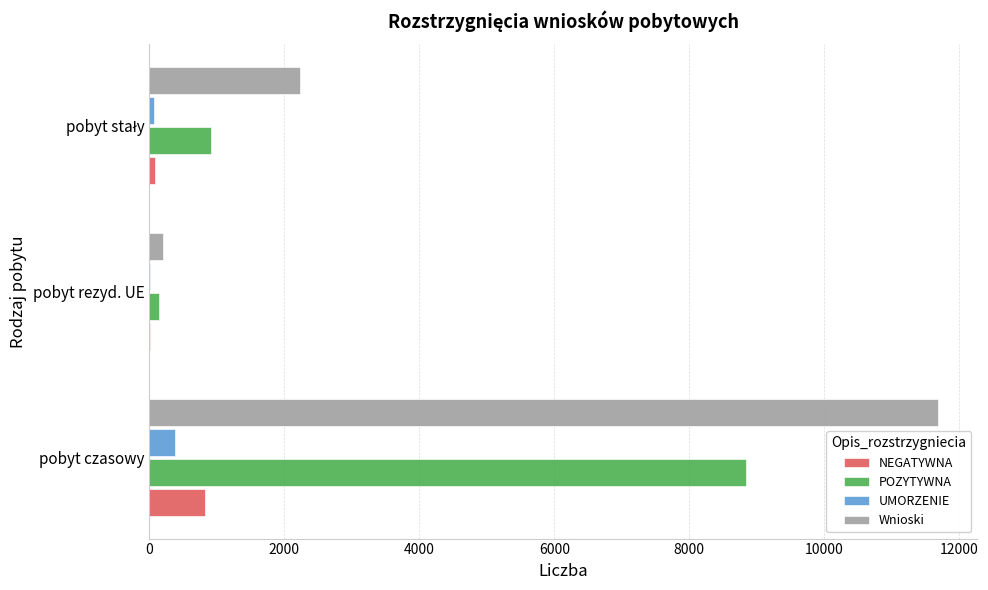

How many distinct data groups are displayed?

4